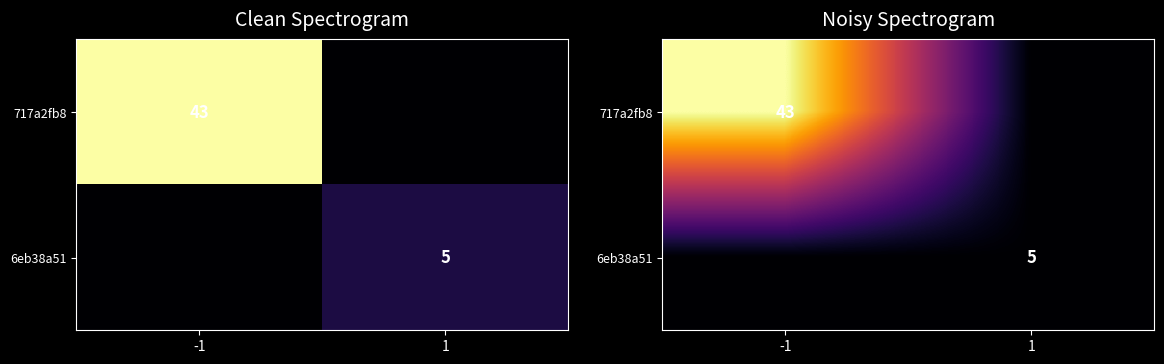

Between 1 and -1, which is larger?

-1